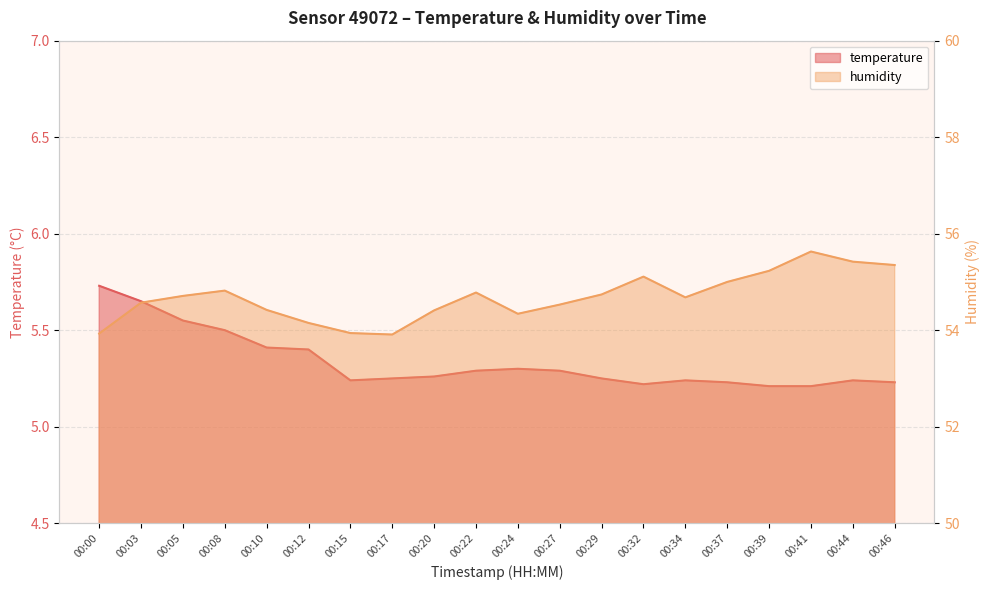

Reading right to left, list all the values displayed in this chart.

temperature: 5.2	5.2	5.2	5.2	5.2	5.2	5.2	5.2	5.3	5.3	5.3	5.3	5.2	5.2	5.4	5.4	5.5	5.5	5.7	5.7
humidity: 55.4	55.4	55.6	55.2	55.0	54.7	55.1	54.7	54.5	54.3	54.8	54.4	53.9	53.9	54.1	54.4	54.8	54.7	54.6	53.9